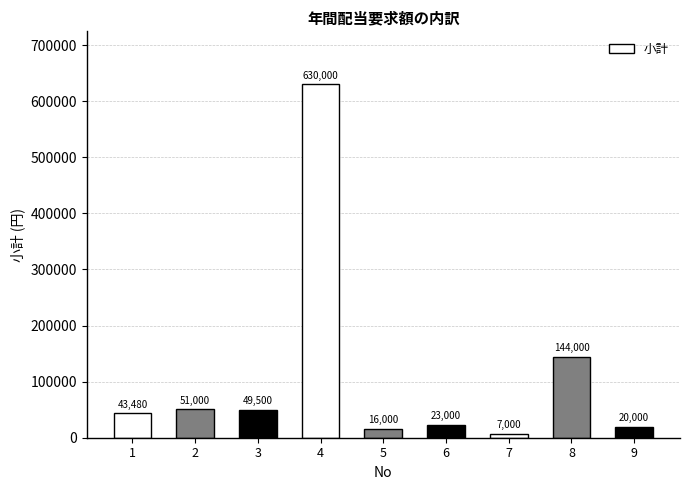

List the labels in order of value, largest first.

4, 8, 2, 3, 1, 6, 9, 5, 7